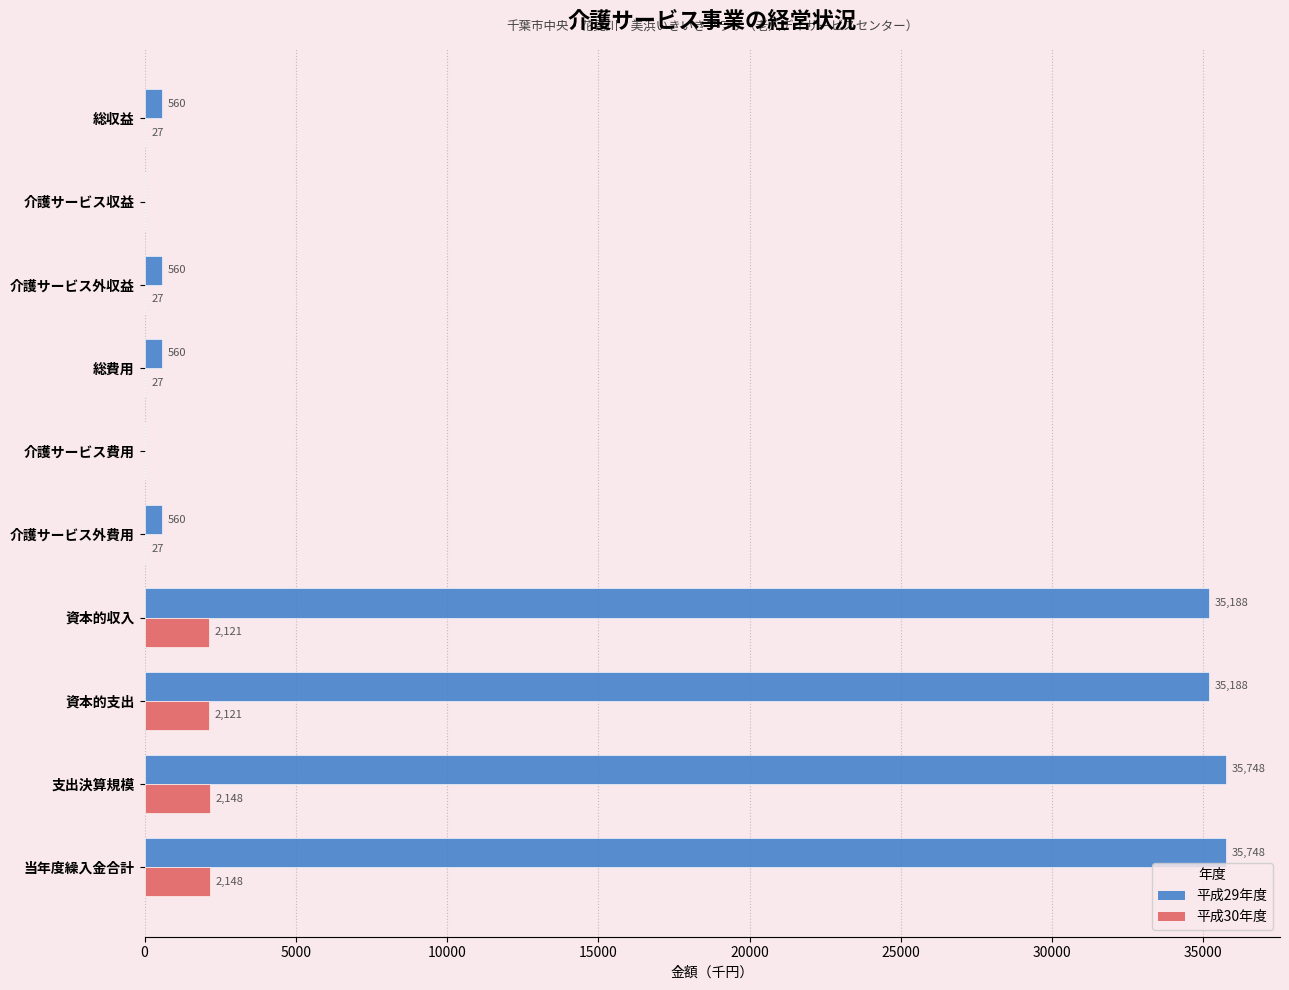

Read the 平成30年度 value at 支出決算規模, to the nearest 50.

2150